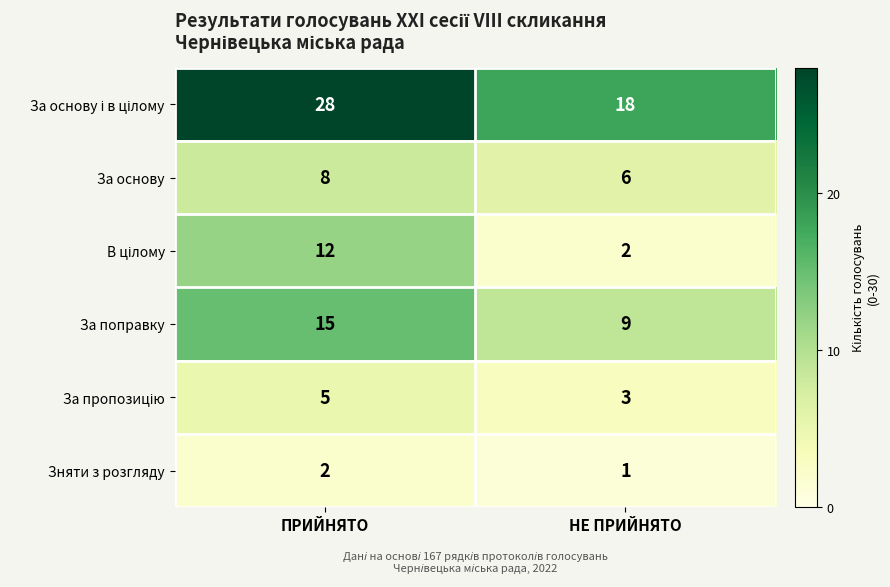

At how many categories does at least one series exceed 2?

2